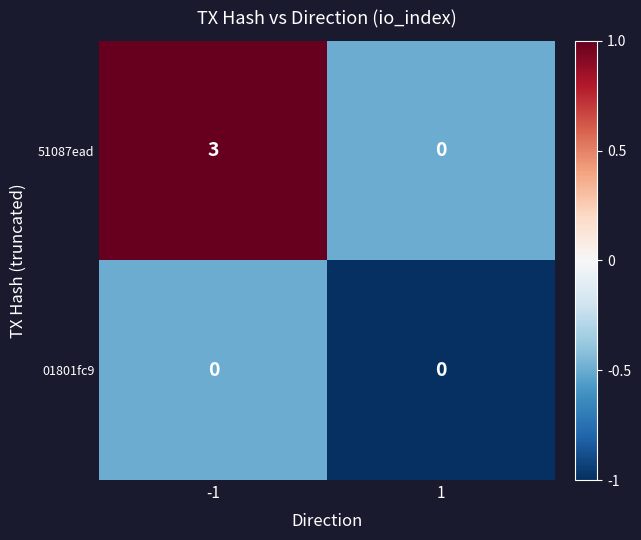

How many values in 51087ead are above zero?

1